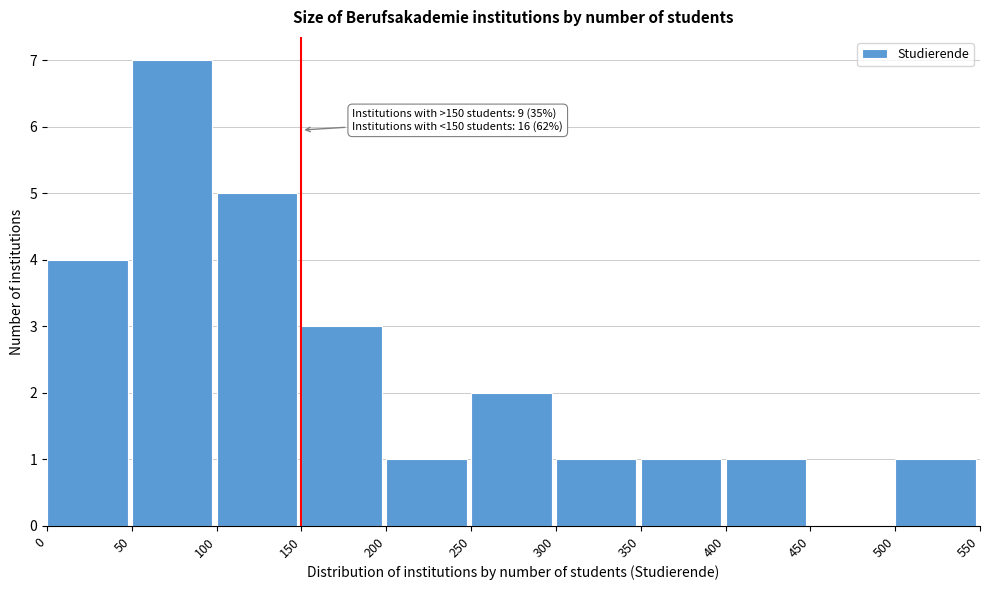

Which range on the x-axis has the tallest bar?

50 to 100